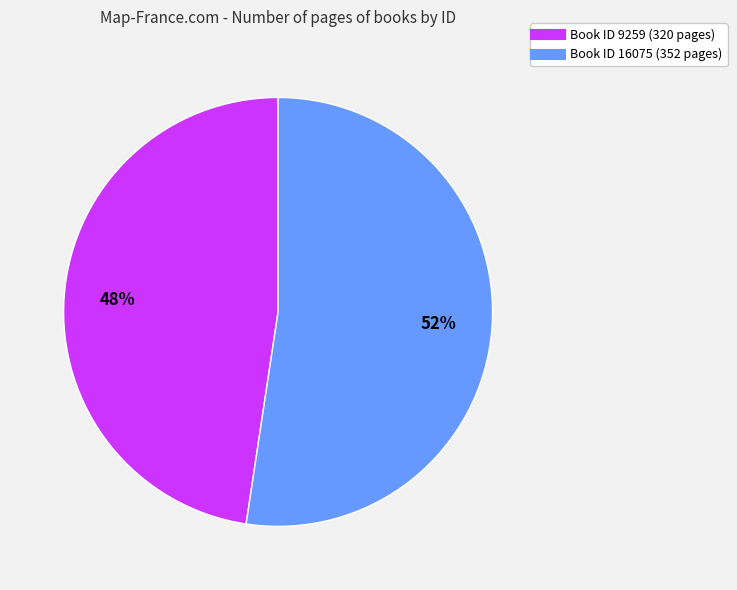

To the nearest percent, what is the average slice percentage?

50%